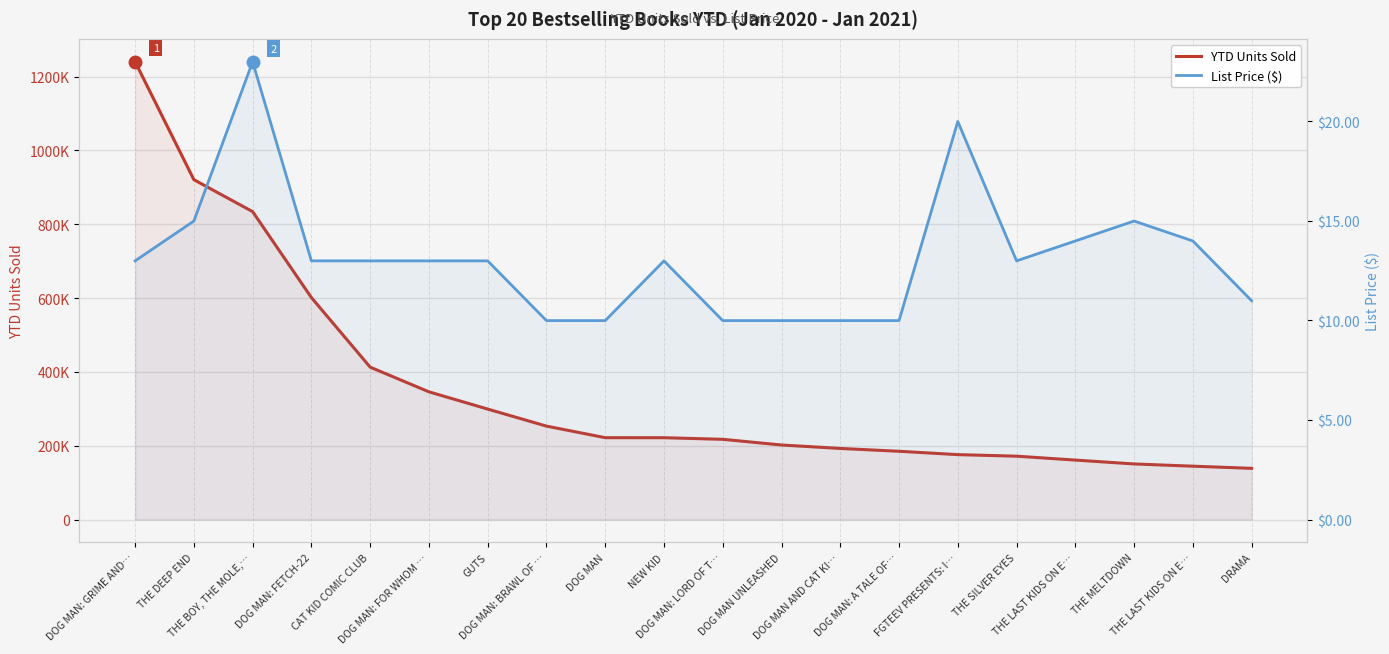

Reading right to left, extract all data points from this chart.

YTD Units Sold: DRAMA=138776.0	THE LAST KIDS ON E…=144588.0	THE MELTDOWN=150634.0	THE LAST KIDS ON E…=161120.0	THE SILVER EYES=171680.0	FGTEEV PRESENTS: I…=175899.0	DOG MAN: A TALE OF…=184977.0	DOG MAN AND CAT KI…=192643.0	DOG MAN UNLEASHED=201976.0	DOG MAN: LORD OF T…=217365.0	NEW KID=221718.0	DOG MAN=221803.0	DOG MAN: BRAWL OF …=253139.0	GUTS=299307.0	DOG MAN: FOR WHOM …=346019.0	CAT KID COMIC CLUB=412894.0	DOG MAN: FETCH-22=601337.0	THE BOY, THE MOLE,…=834204.0	THE DEEP END=920709.0	DOG MAN: GRIME AND…=1240277.0
List Price ($): DRAMA=11.0	THE LAST KIDS ON E…=14.0	THE MELTDOWN=15.0	THE LAST KIDS ON E…=14.0	THE SILVER EYES=13.0	FGTEEV PRESENTS: I…=20.0	DOG MAN: A TALE OF…=10.0	DOG MAN AND CAT KI…=10.0	DOG MAN UNLEASHED=10.0	DOG MAN: LORD OF T…=10.0	NEW KID=13.0	DOG MAN=10.0	DOG MAN: BRAWL OF …=10.0	GUTS=13.0	DOG MAN: FOR WHOM …=13.0	CAT KID COMIC CLUB=13.0	DOG MAN: FETCH-22=13.0	THE BOY, THE MOLE,…=23.0	THE DEEP END=15.0	DOG MAN: GRIME AND…=13.0